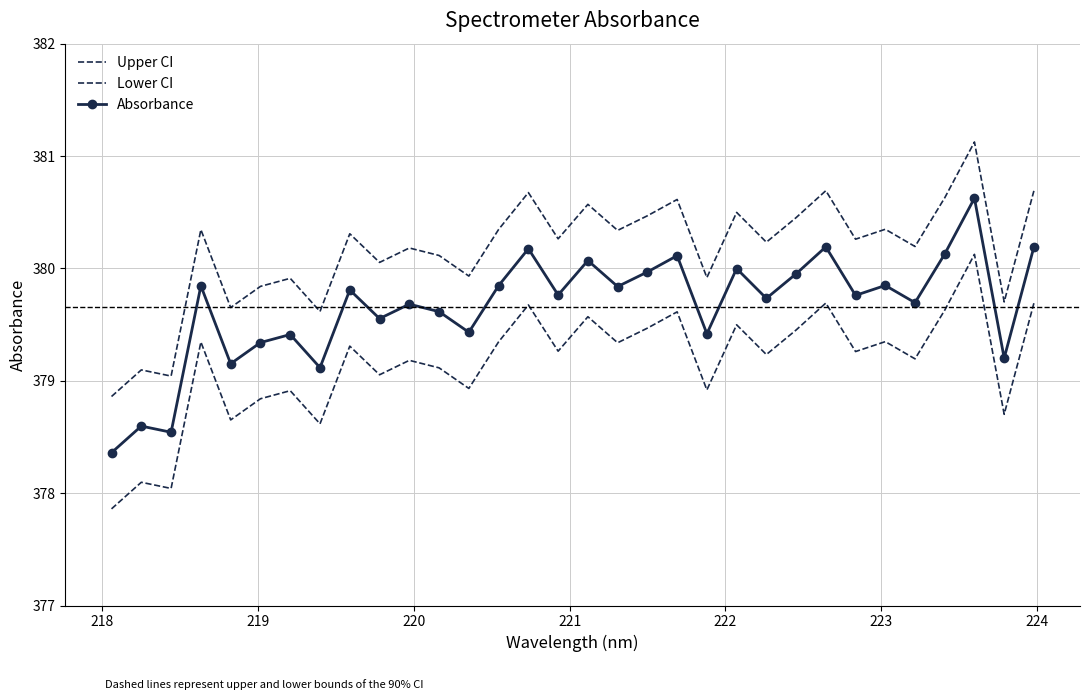

True or false: Upper CI and Lower CI cross at least once.

False